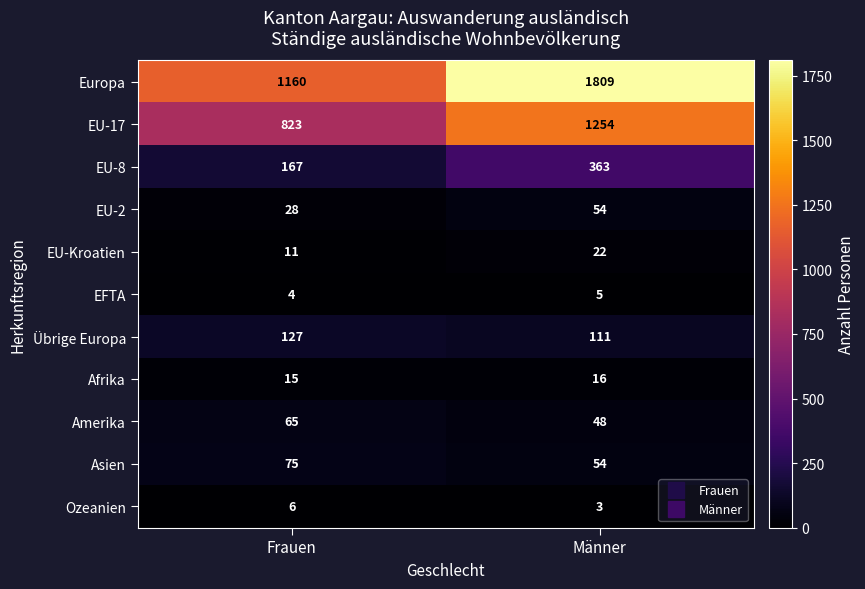

Reading right to left, what are all the values shown in this chart?

Europa: 1809	1160
EU-17: 1254	823
EU-8: 363	167
EU-2: 54	28
EU-Kroatien: 22	11
EFTA: 5	4
Übrige Europa: 111	127
Afrika: 16	15
Amerika: 48	65
Asien: 54	75
Ozeanien: 3	6